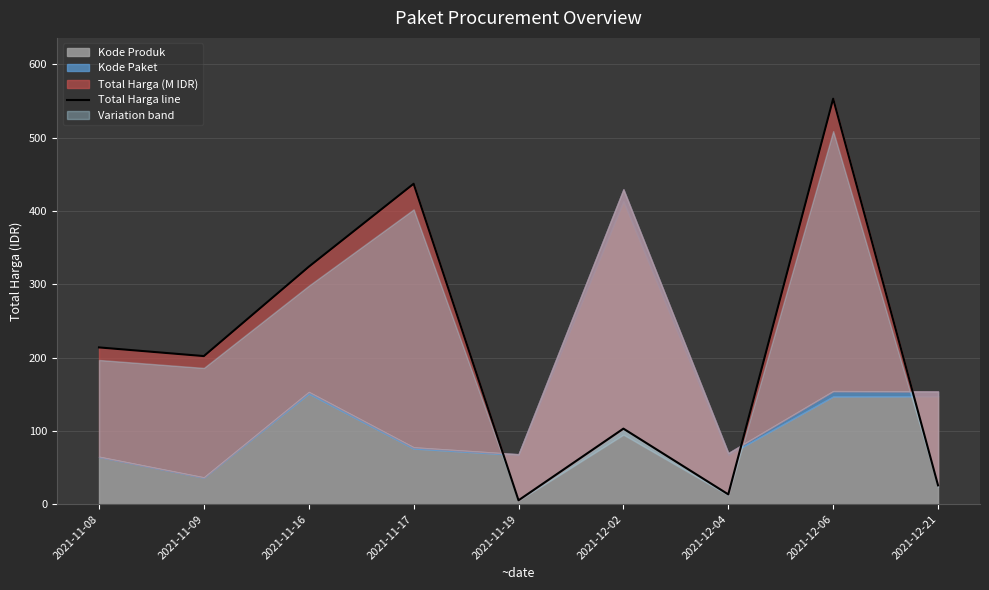

What is the maximum value shown in the chart?

553.1